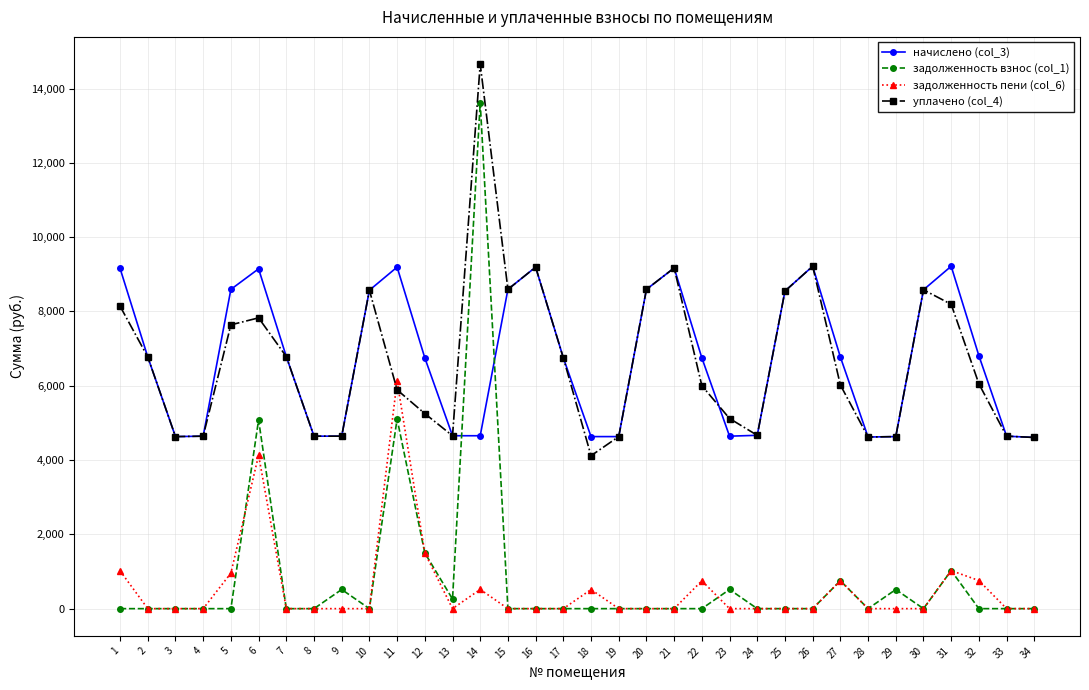

The уплачено (col_4) series shows 8593.9 at 15. True or false?

True